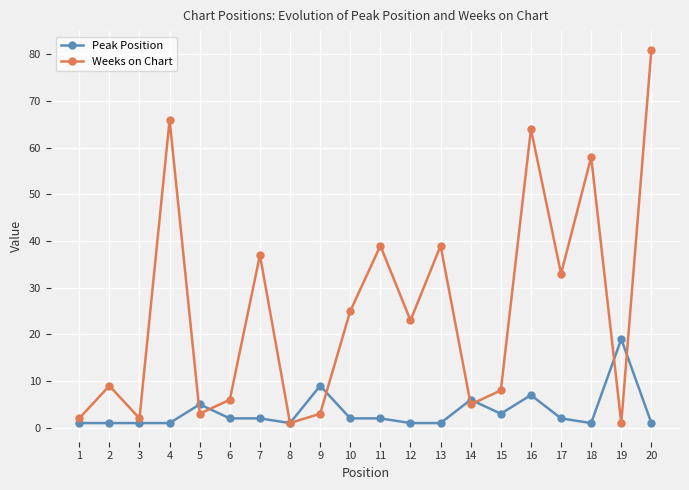

Where is the first local minimum for Weeks on Chart?

3